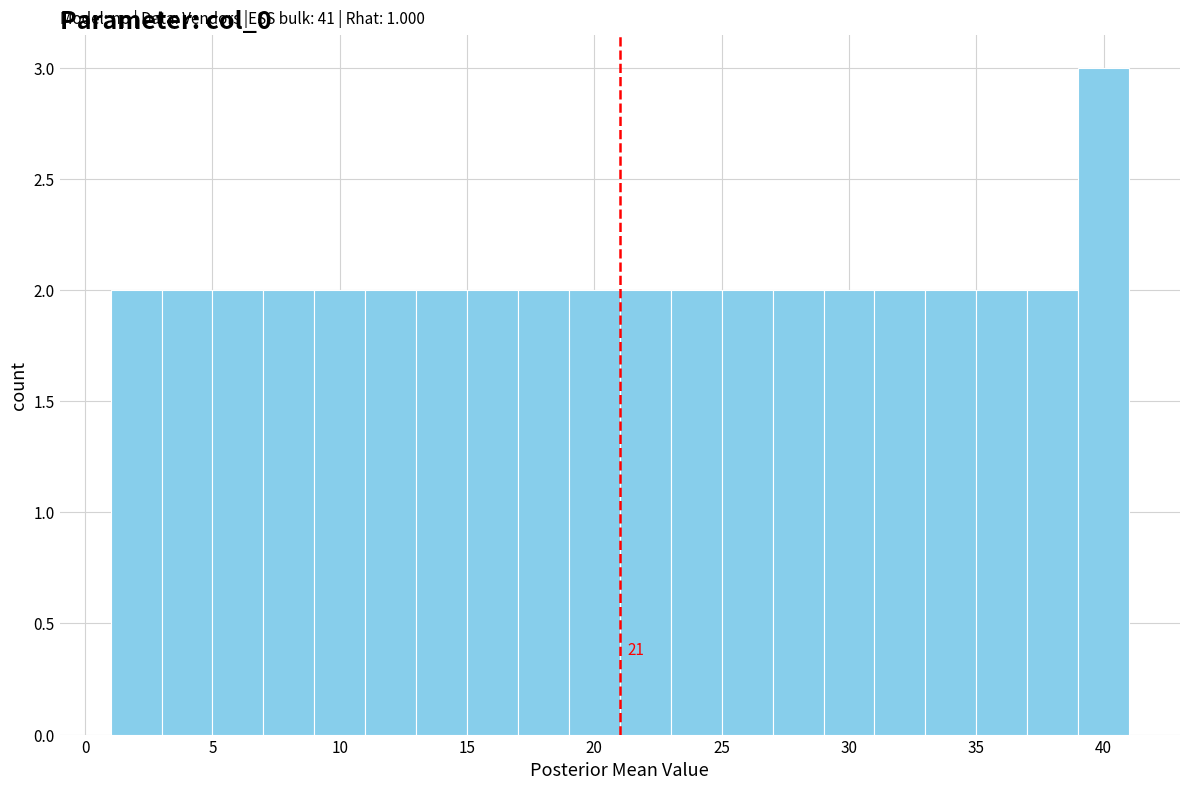

Over which range of the x-axis is the bar tallest?

39 to 41